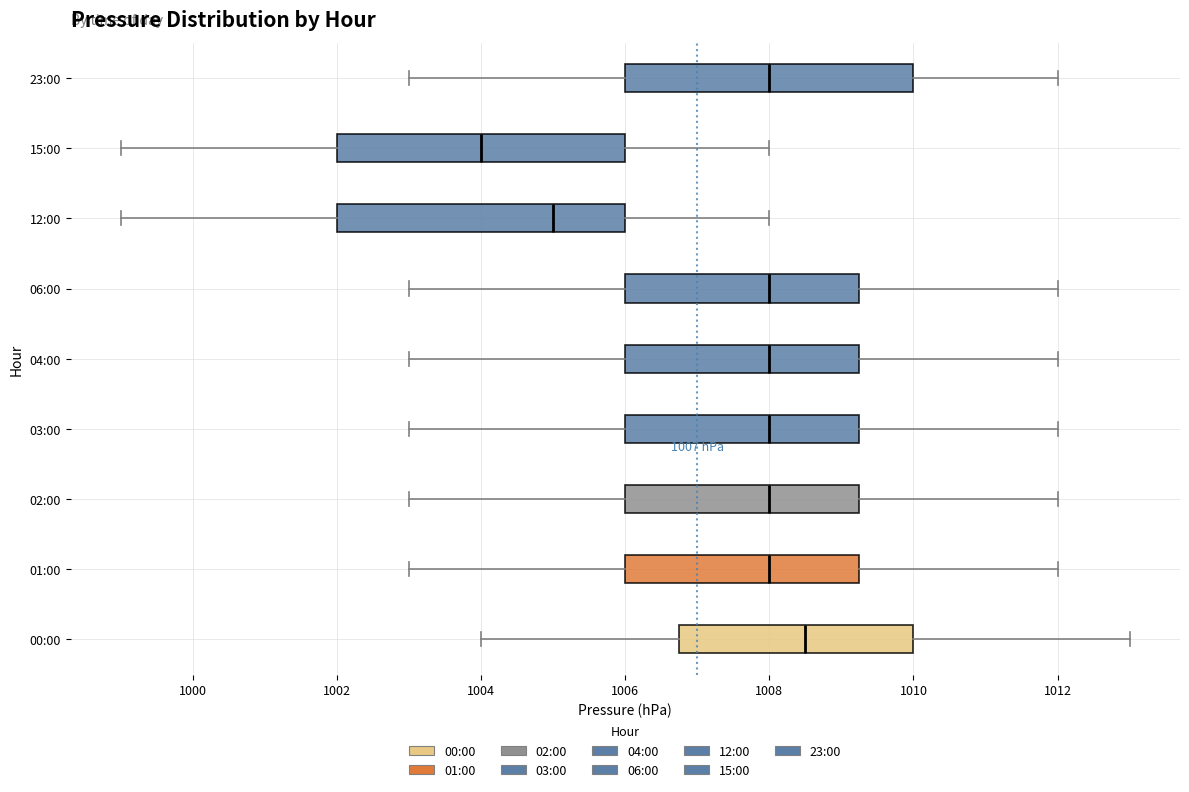

Which box's median line is the furthest to the left?

15:00